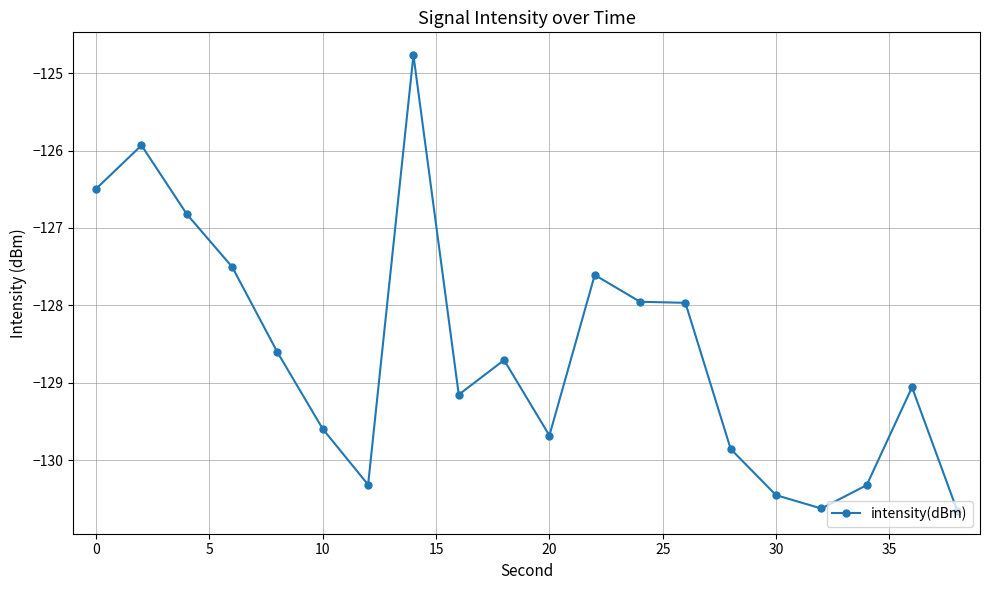

What is the greatest value displayed?

-124.8